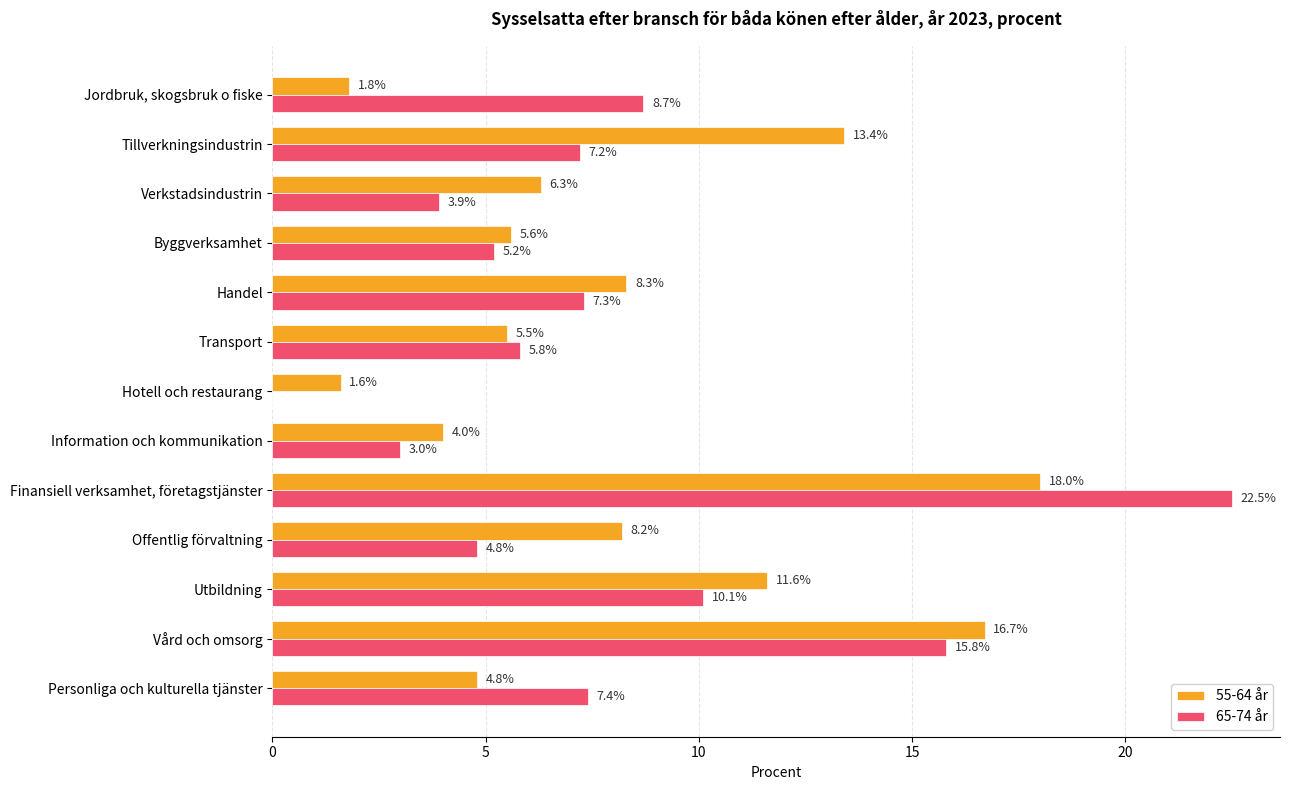

Count the number of data series in this chart.

2